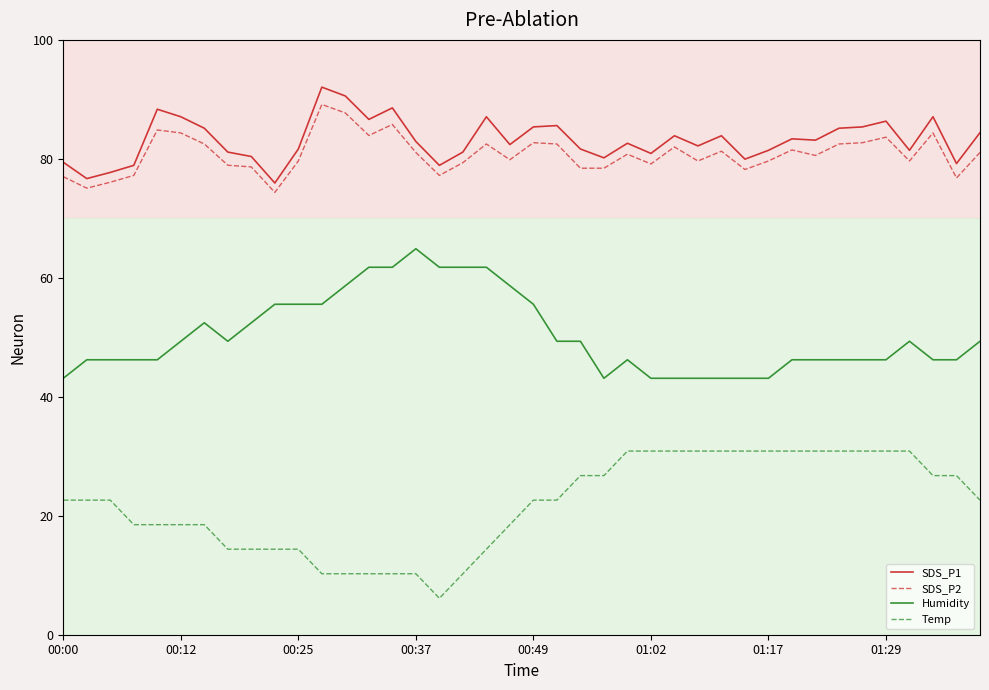

What is the difference between the maximum and minimum values in the SDS_P2 series?

14.8